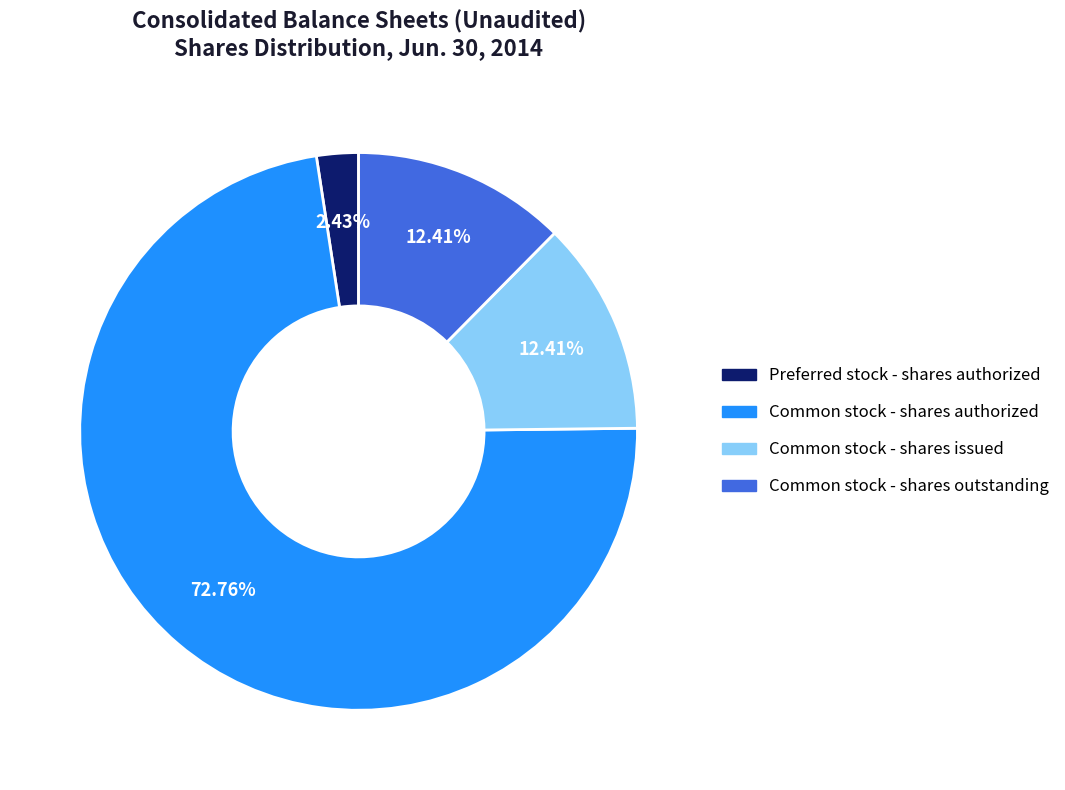

Does any single category account for the majority?

Yes